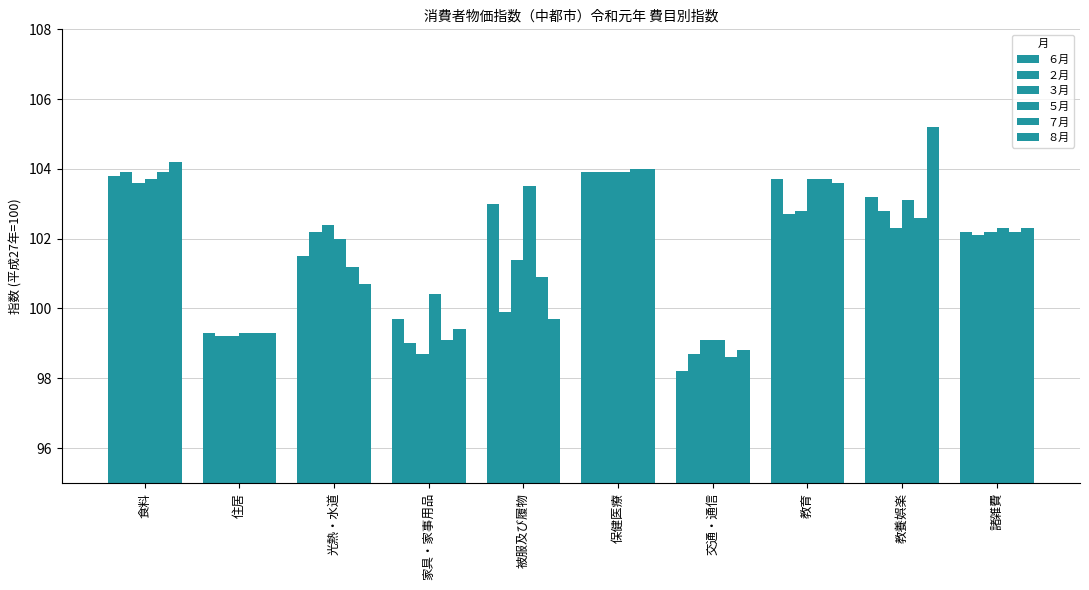

How many values in the ６月 series are below 103?

5